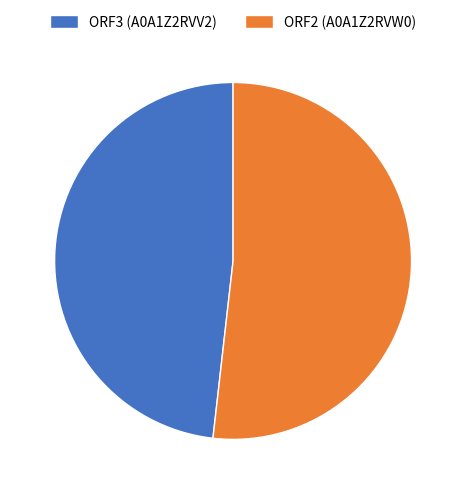

What is the smallest slice in the pie chart?

ORF3 (A0A1Z2RVV2)